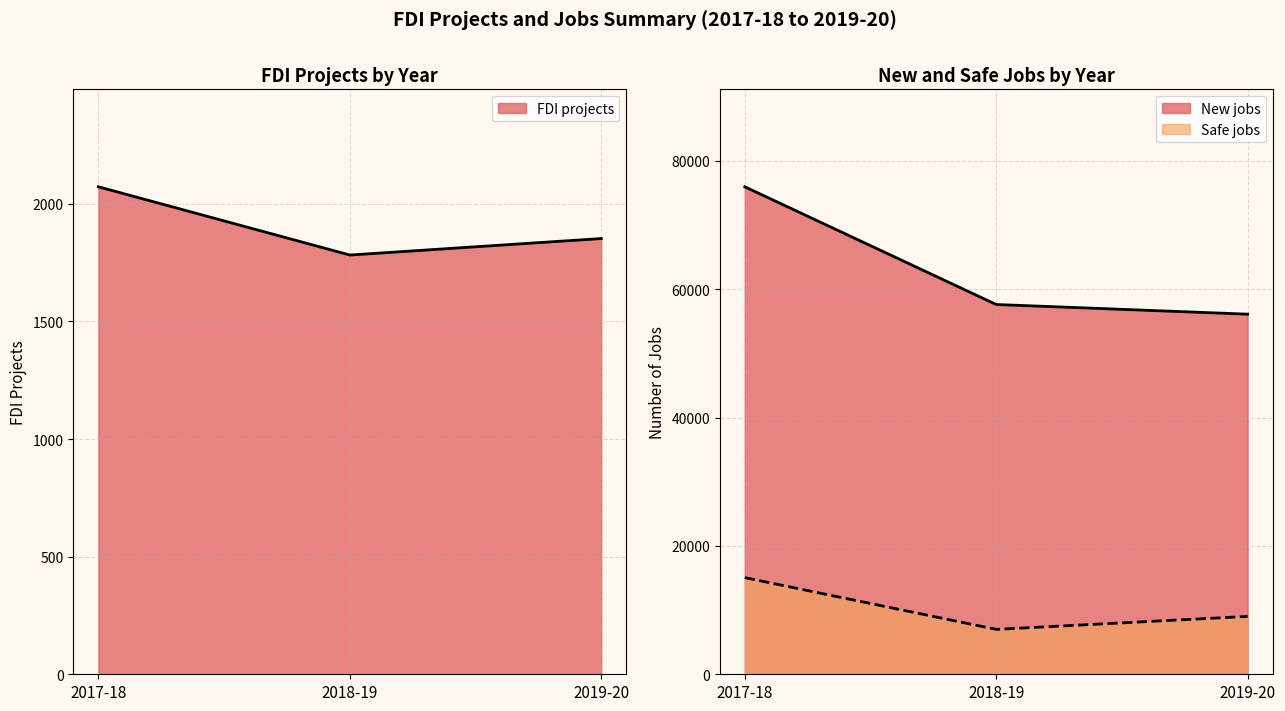

Reading right to left, extract all data points from this chart.

FDI projects: 2019-20=1852	2018-19=1782	2017-18=2072
New jobs: 2019-20=56117	2018-19=57625	2017-18=75968
Safe jobs: 2019-20=9021	2018-19=6998	2017-18=15063